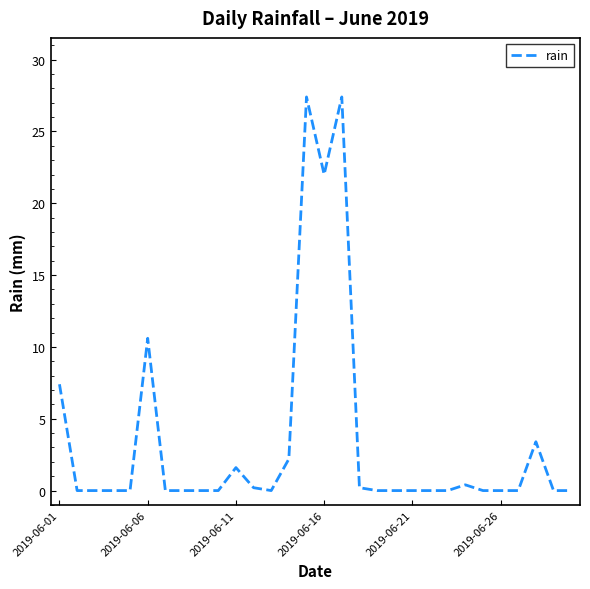

What is the greatest value displayed?

27.4